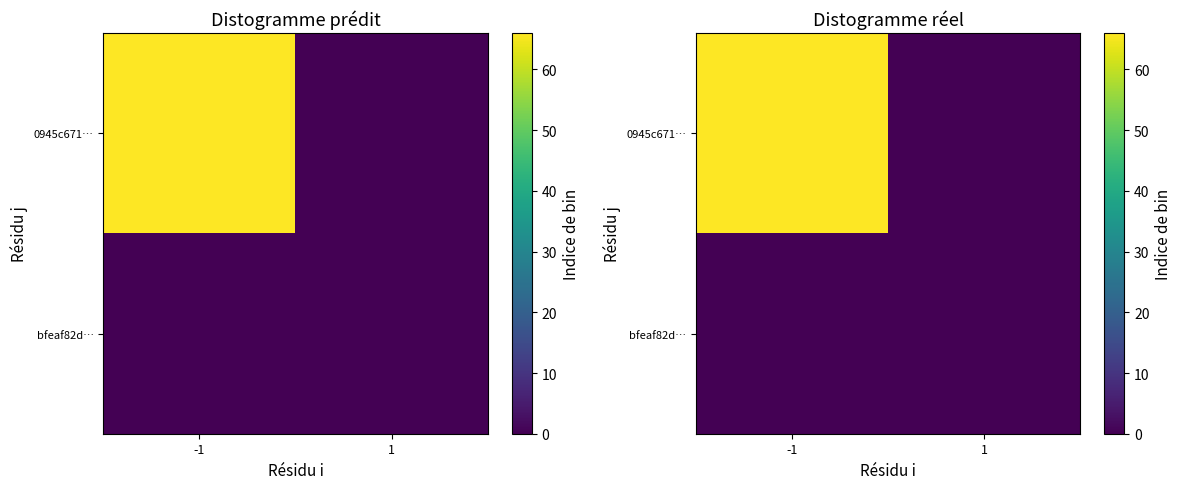

At which category does the chart reach its peak across all series?

-1